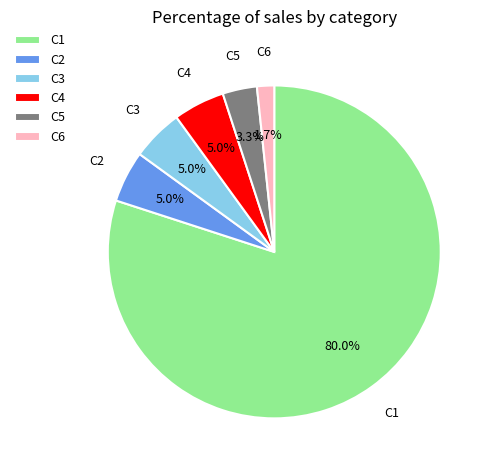

Which has a higher value, C4 or C6?

C4